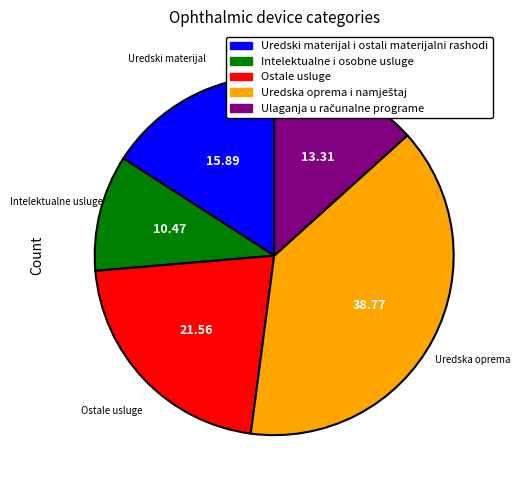

Approximately how many times larger is the value at Intelektualne i osobne usluge compared to Uredski materijal i ostali materijalni rashodi?

0.7